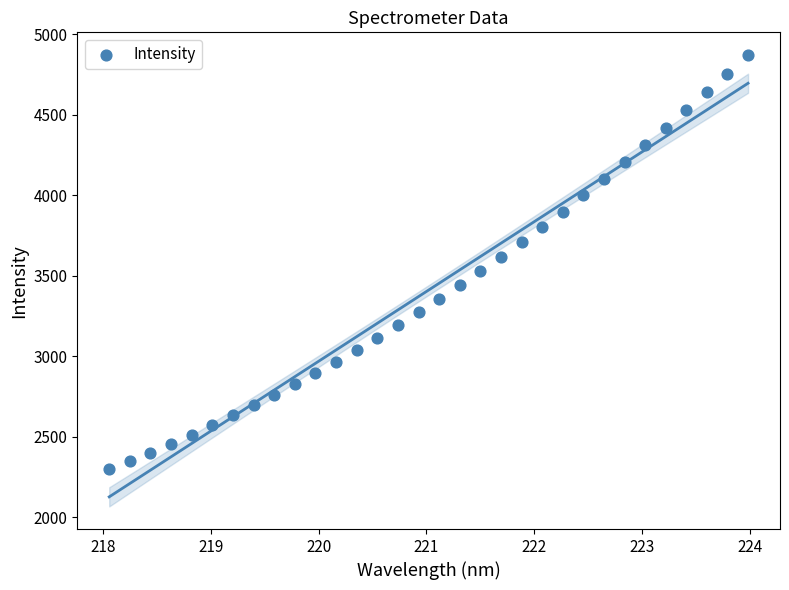

What is the range of X values (max minus min)?

5.9